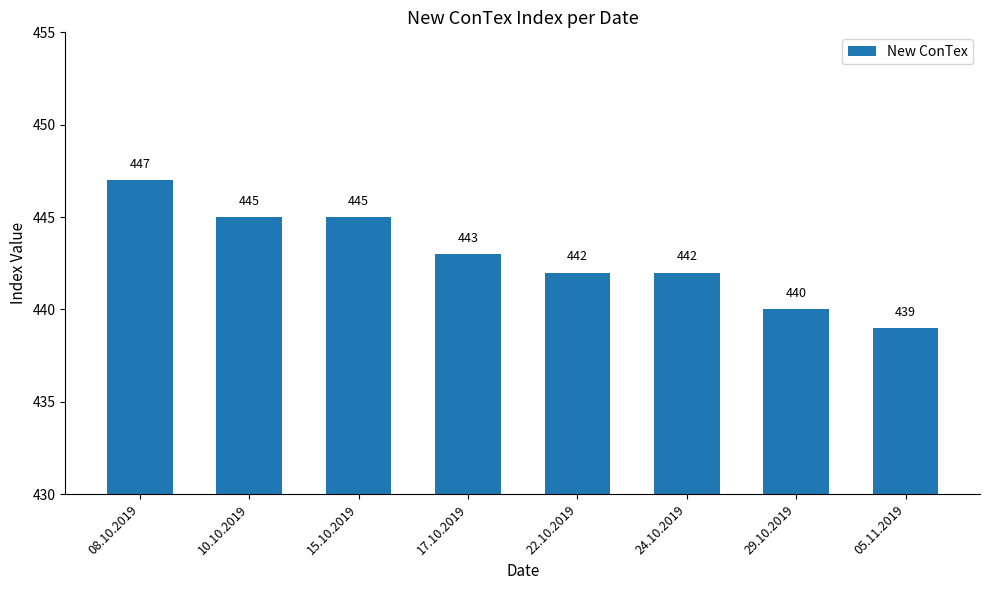

Which label corresponds to the largest value in the chart?

08.10.2019